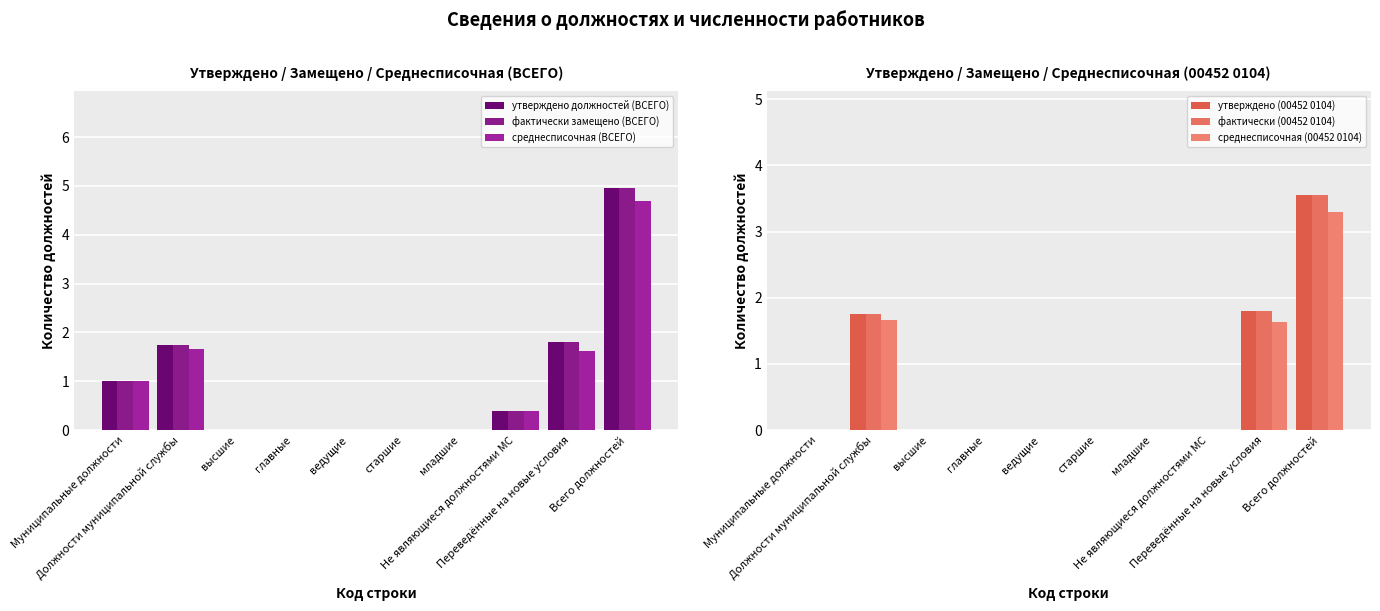

Reading right to left, extract all data points from this chart.

утверждено должностей (ВСЕГО): Всего должностей=5.0	Переведённые на новые условия=1.8	Не являющиеся должностями МС=0.4	младшие=0.0	старшие=0.0	ведущие=0.0	главные=0.0	высшие=0.0	Должности муниципальной службы=1.8	Муниципальные должности=1.0
фактически замещено (ВСЕГО): Всего должностей=5.0	Переведённые на новые условия=1.8	Не являющиеся должностями МС=0.4	младшие=0.0	старшие=0.0	ведущие=0.0	главные=0.0	высшие=0.0	Должности муниципальной службы=1.8	Муниципальные должности=1.0
среднесписочная (ВСЕГО): Всего должностей=4.7	Переведённые на новые условия=1.6	Не являющиеся должностями МС=0.4	младшие=0.0	старшие=0.0	ведущие=0.0	главные=0.0	высшие=0.0	Должности муниципальной службы=1.7	Муниципальные должности=1.0
утверждено (00452 0104): Всего должностей=3.5	Переведённые на новые условия=1.8	Не являющиеся должностями МС=0.0	младшие=0.0	старшие=0.0	ведущие=0.0	главные=0.0	высшие=0.0	Должности муниципальной службы=1.8	Муниципальные должности=0.0
фактически (00452 0104): Всего должностей=3.5	Переведённые на новые условия=1.8	Не являющиеся должностями МС=0.0	младшие=0.0	старшие=0.0	ведущие=0.0	главные=0.0	высшие=0.0	Должности муниципальной службы=1.8	Муниципальные должности=0.0
среднесписочная (00452 0104): Всего должностей=3.3	Переведённые на новые условия=1.6	Не являющиеся должностями МС=0.0	младшие=0.0	старшие=0.0	ведущие=0.0	главные=0.0	высшие=0.0	Должности муниципальной службы=1.7	Муниципальные должности=0.0